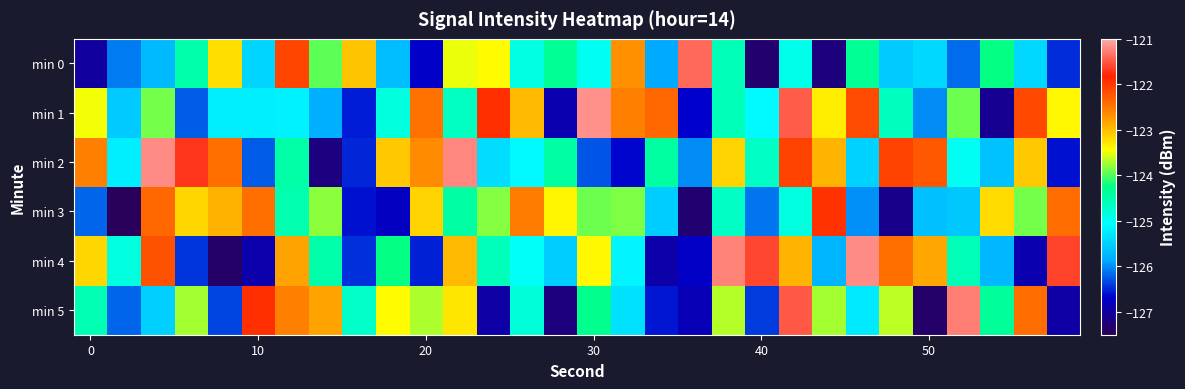

At how many categories does at least one series exceed -124?

29